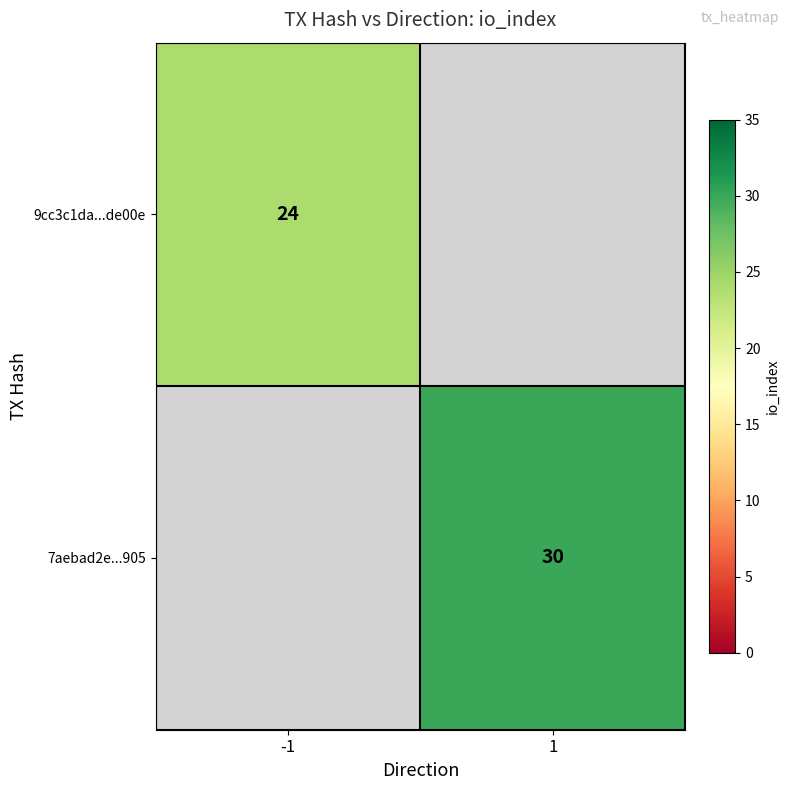

True or false: 9cc3c1da...de00e has a value of 40 at -1.

False